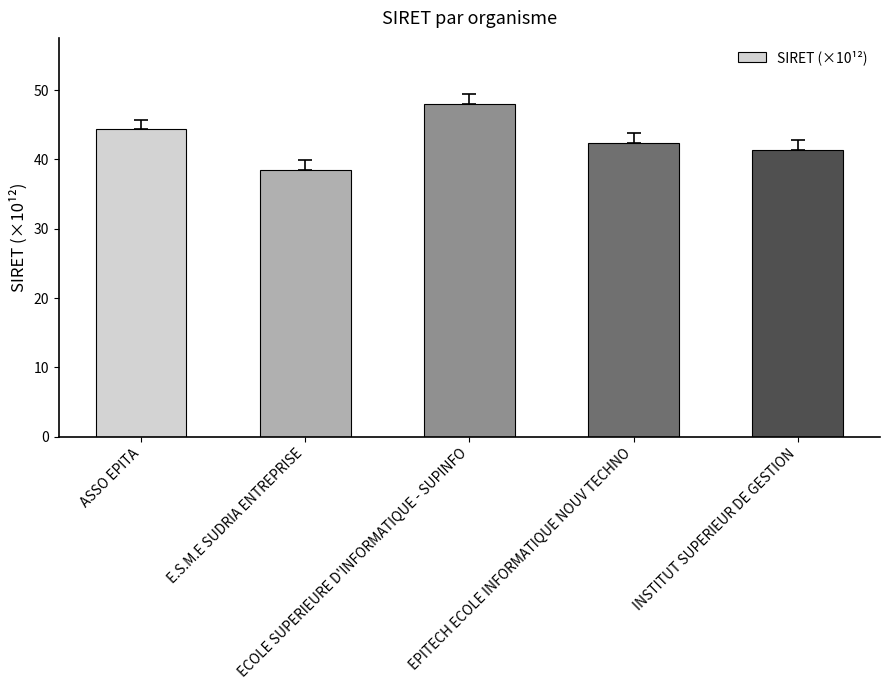

List the labels in order of value, smallest first.

E.S.M.E SUDRIA ENTREPRISE, INSTITUT SUPERIEUR DE GESTION, EPITECH ECOLE INFORMATIQUE NOUV TECHNO, ASSO EPITA, ECOLE SUPERIEURE D'INFORMATIQUE - SUPINFO